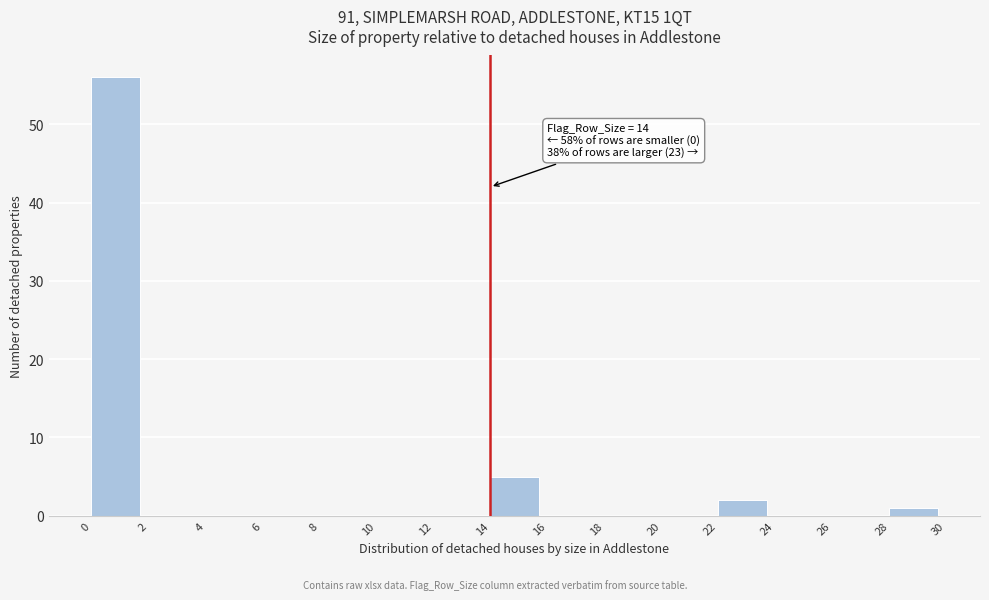

Over which range of the x-axis is the bar tallest?

0 to 2